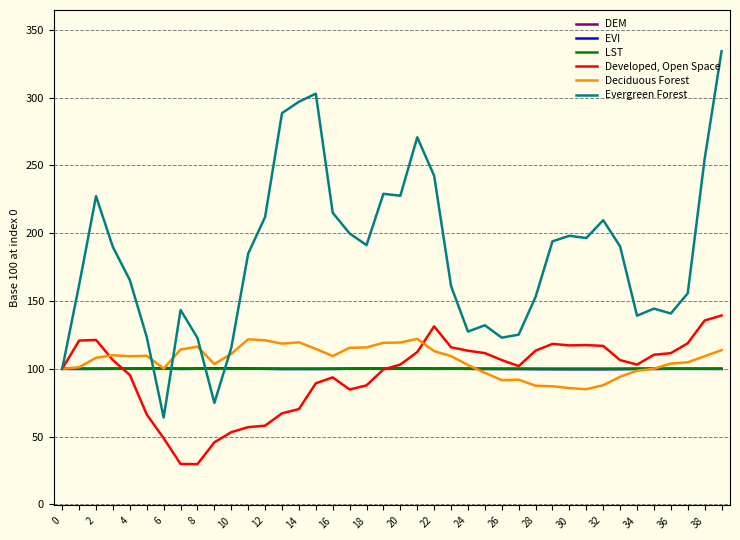

Which series has the largest total across all categories?

Evergreen Forest